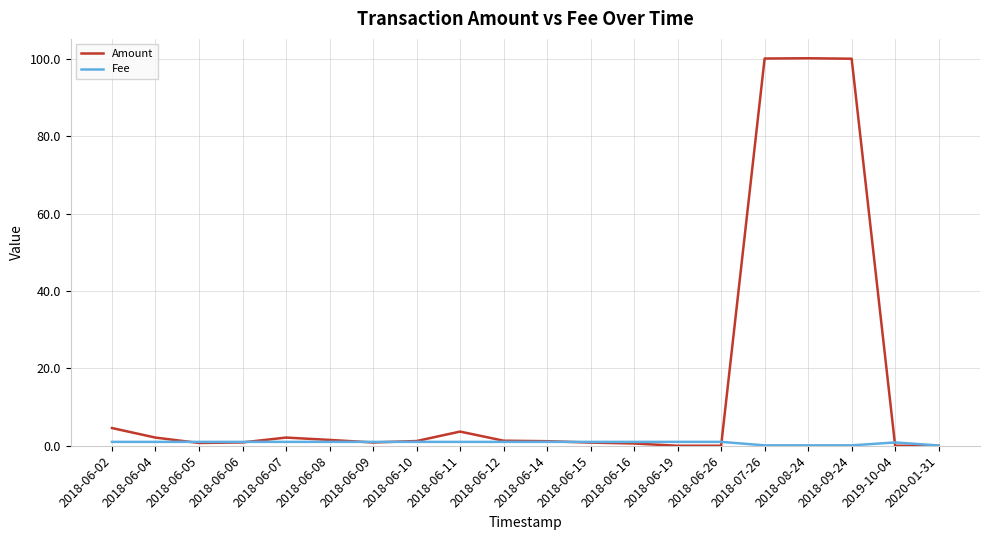

Which series changed the most between 2018-06-06 and 2018-07-26?

Amount